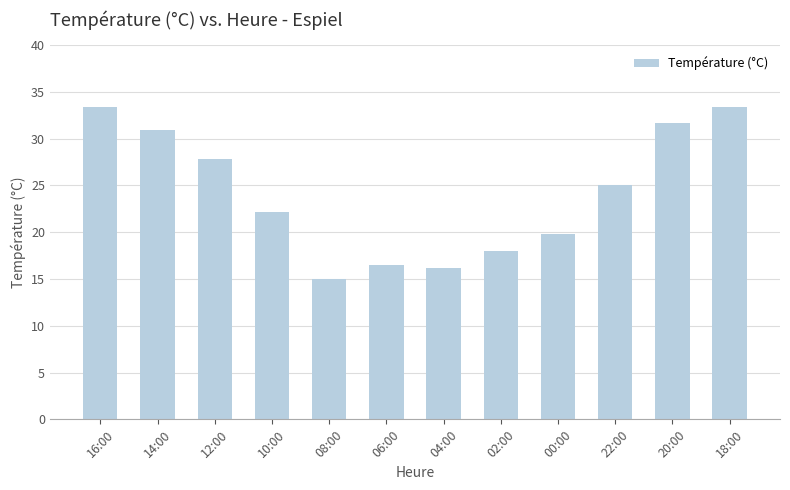

Reading left to right, transcribe all the data shown in this chart.

16:00=33.4	14:00=30.9	12:00=27.8	10:00=22.2	08:00=15.0	06:00=16.5	04:00=16.2	02:00=18.0	00:00=19.8	22:00=25.1	20:00=31.7	18:00=33.4